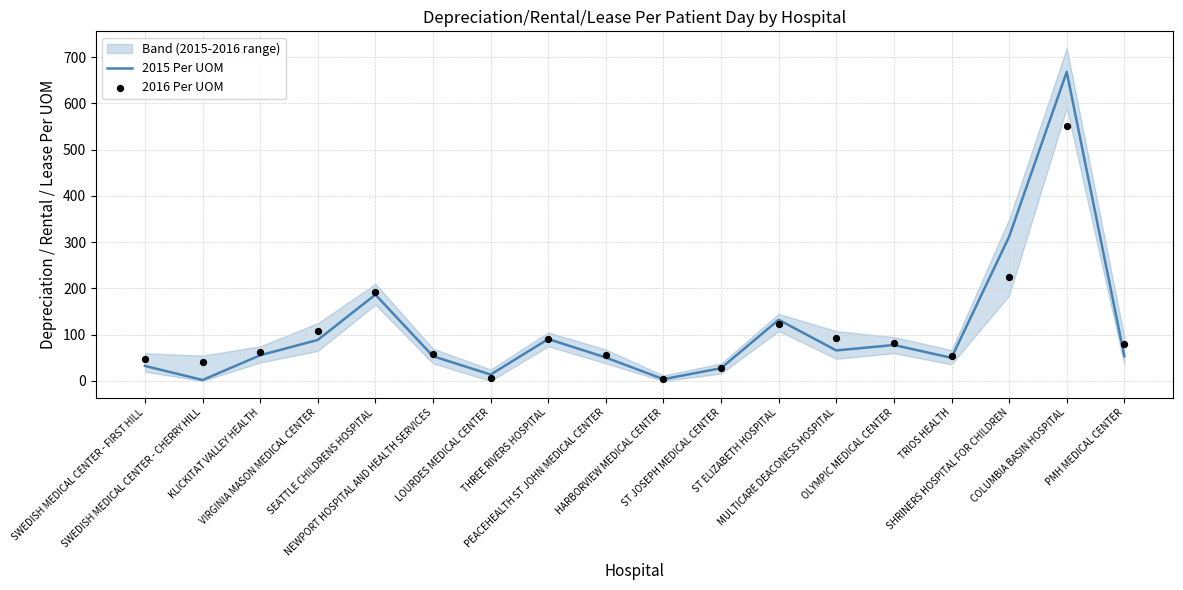

Is the value of 2016 Per UOM at TRIOS HEALTH greater than the value of 2015 Per UOM at COLUMBIA BASIN HOSPITAL?

No